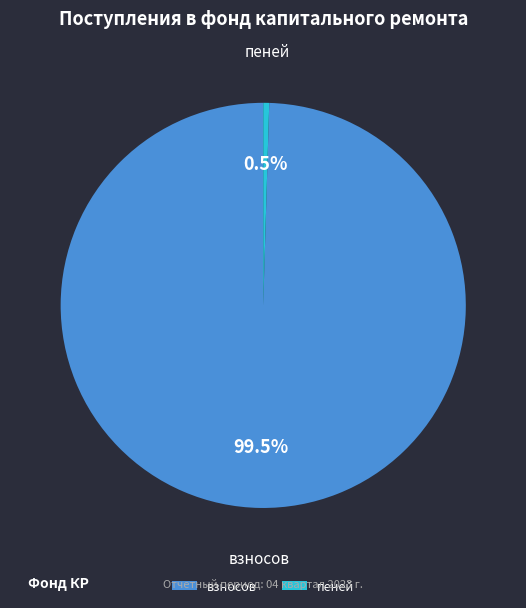

To the nearest percent, what is the difference between the largest and smallest slice percentages?

99%